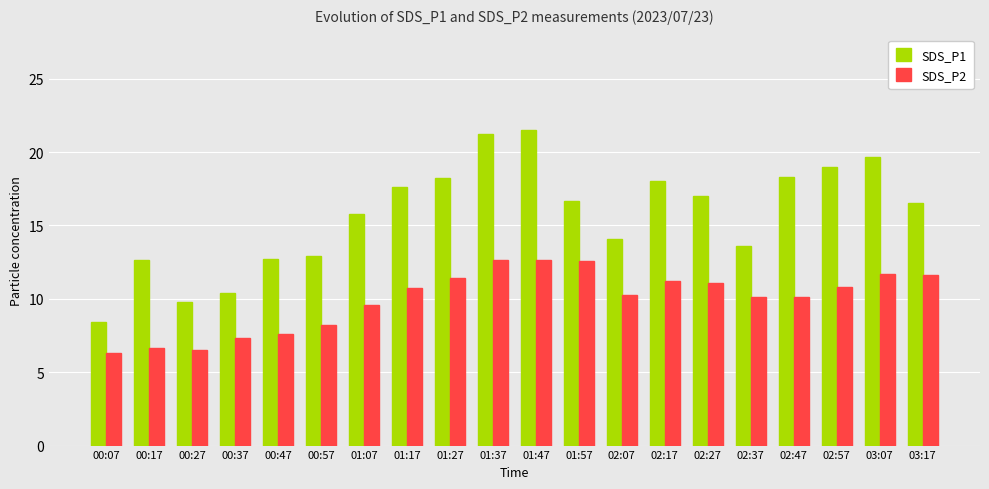

Does the chart contain any negative values?

No